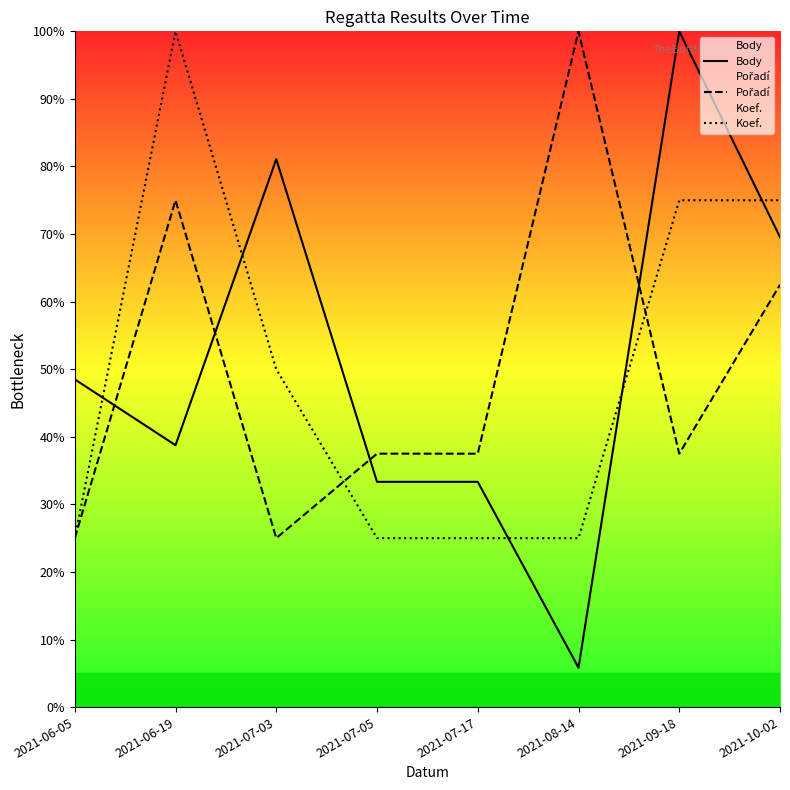

What are all the series names shown in the legend?

Body, Pořadí, Koef.